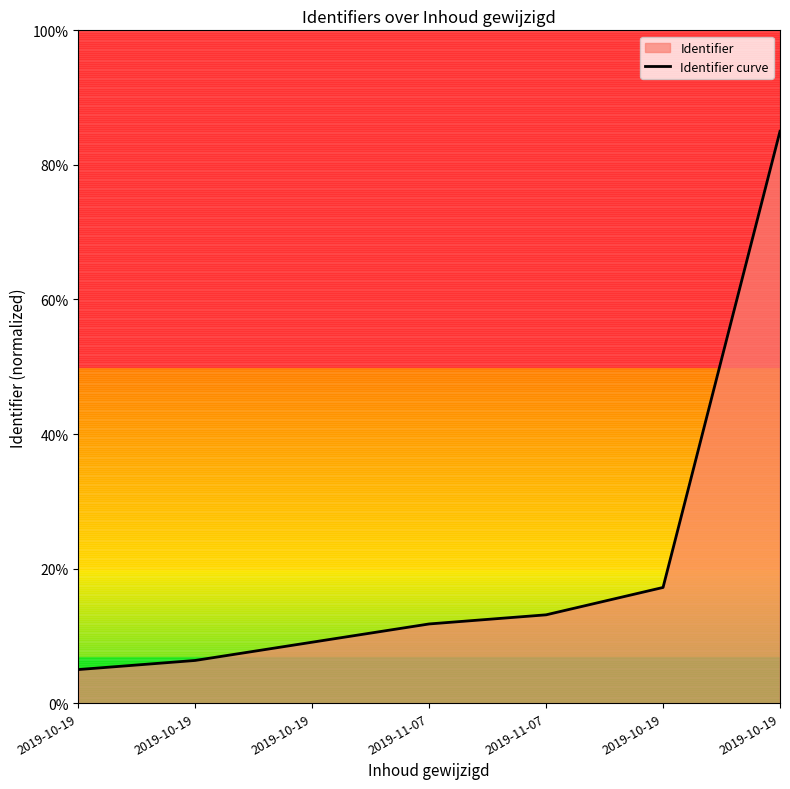

How many values are below 11?

3